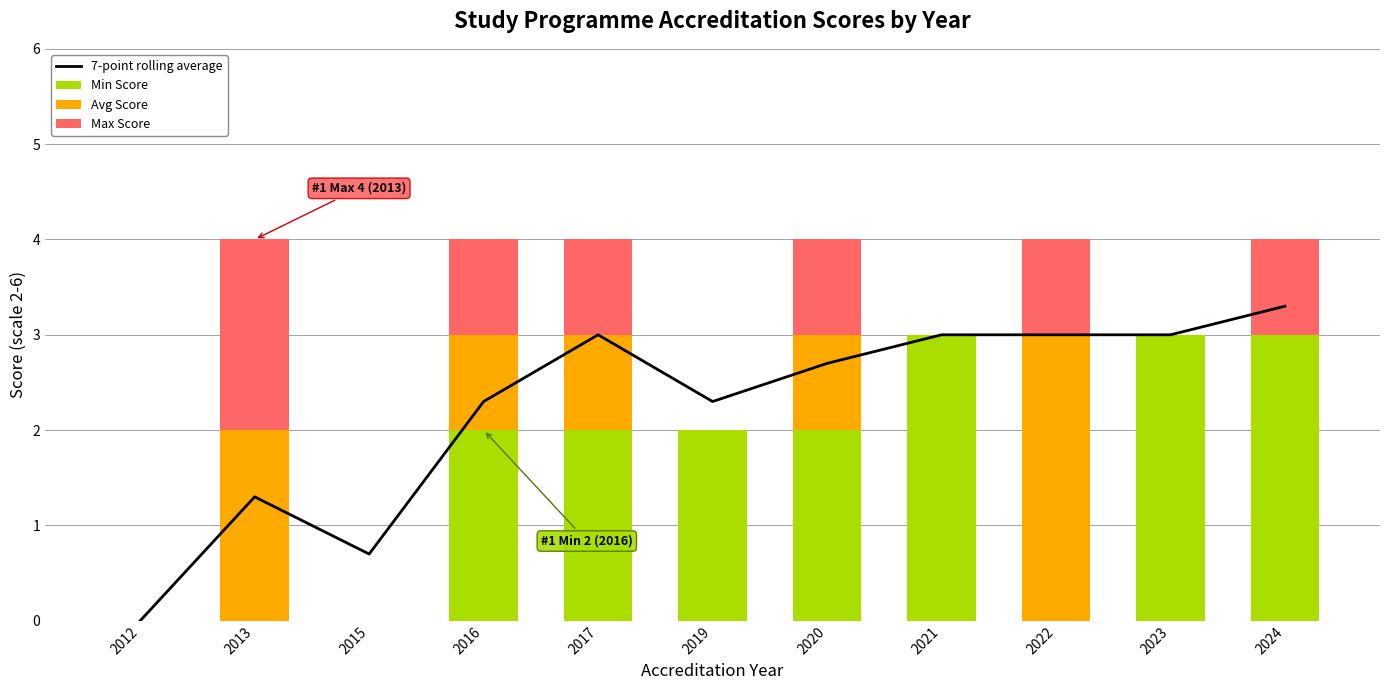

Reading right to left, extract all data points from this chart.

7-point rolling average: 2024=3.3	2023=3.0	2022=3.0	2021=3.0	2020=2.7	2019=2.3	2017=3.0	2016=2.3	2015=0.7	2013=1.3	2012=0.0
Min Score: 2024=3.0	2023=3.0	2022=0.0	2021=3.0	2020=2.0	2019=2.0	2017=2.0	2016=2.0	2015=0.0	2013=0.0	2012=0.0
Avg Score: 2024=0.0	2023=0.0	2022=3.0	2021=0.0	2020=1.0	2019=0.0	2017=1.0	2016=1.0	2015=0.0	2013=2.0	2012=0.0
Max Score: 2024=1.0	2023=0.0	2022=1.0	2021=0.0	2020=1.0	2019=0.0	2017=1.0	2016=1.0	2015=0.0	2013=2.0	2012=0.0